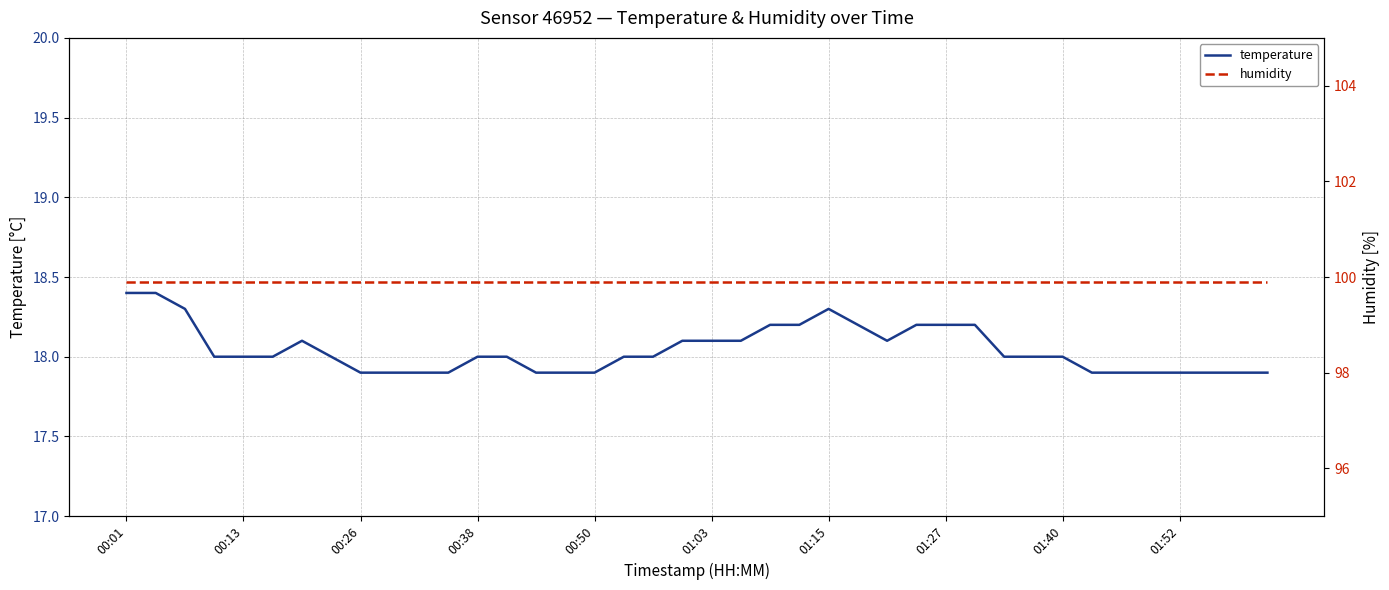

True or false: humidity has a value of 99.9 at 01:15.

True